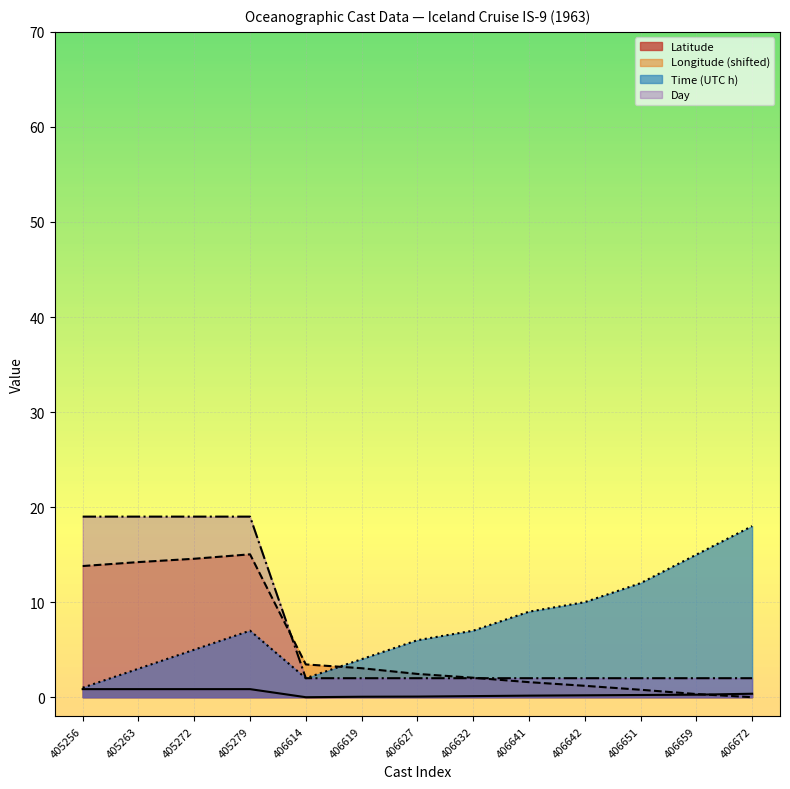

Between which two adjacent categories do Time and Longitude first intersect?

406614 and 406619